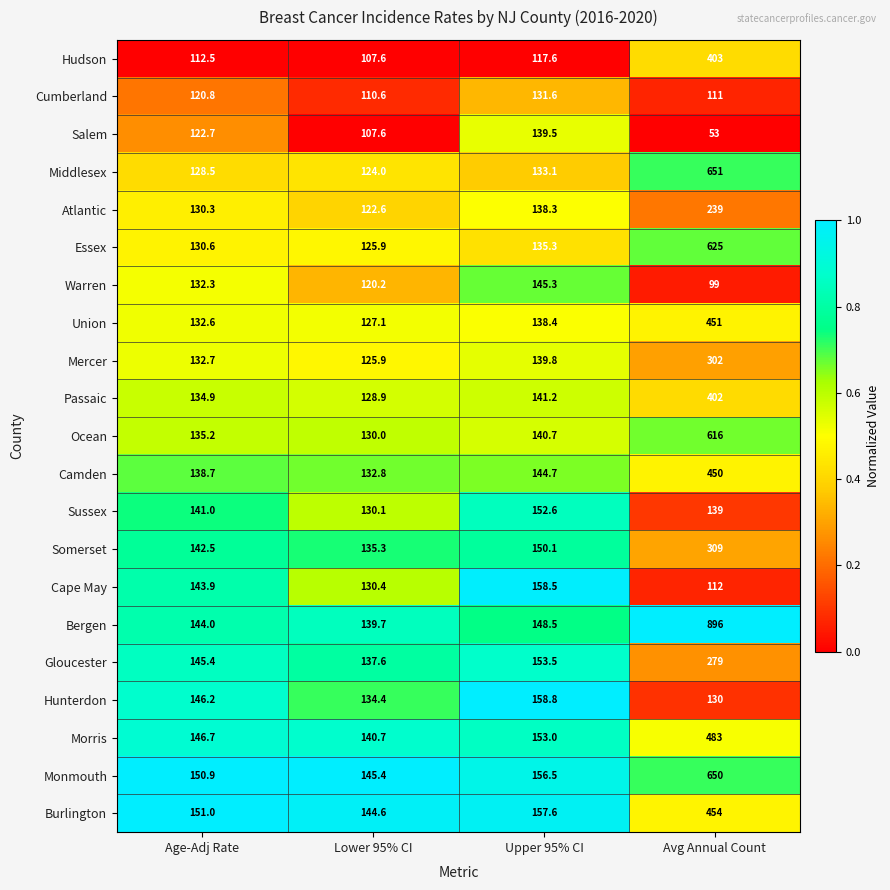

Which category has the highest value across all series?

Avg Annual Count